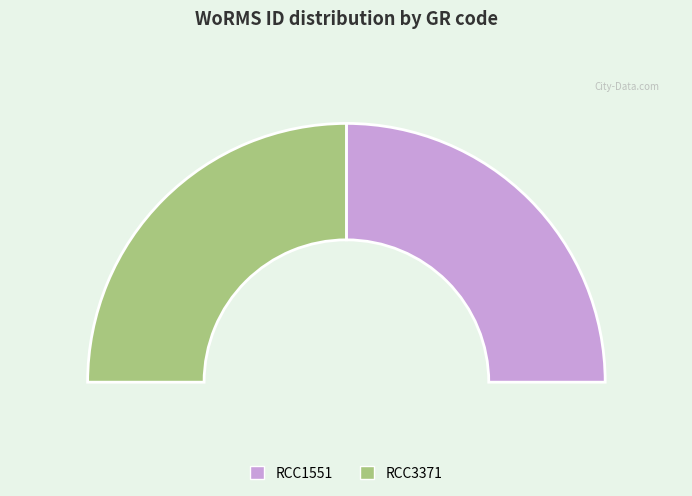

The RCC1551 slice represents 50% of the pie. True or false?

True